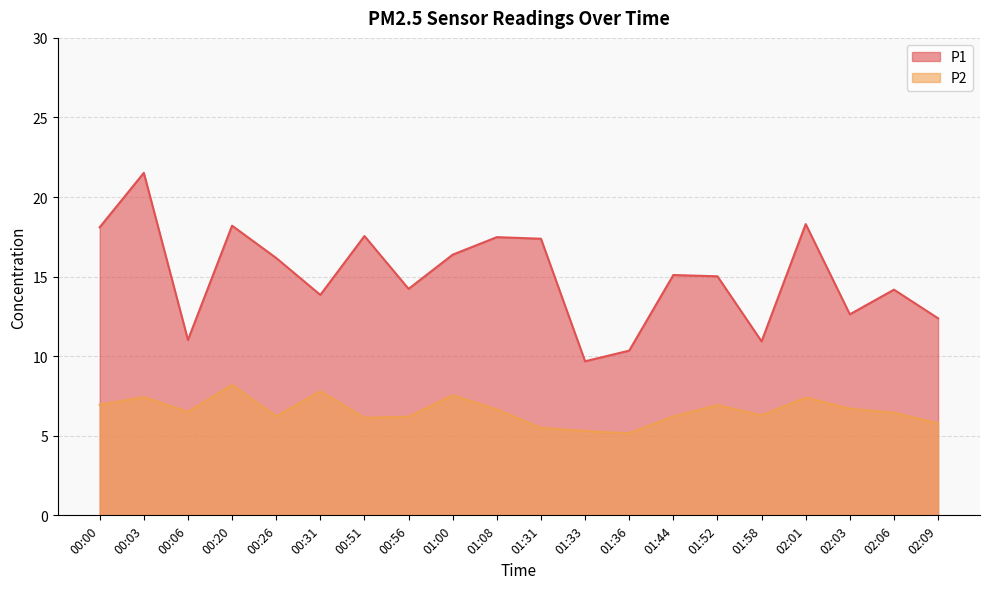

At how many categories does at least one series exceed 15?

11